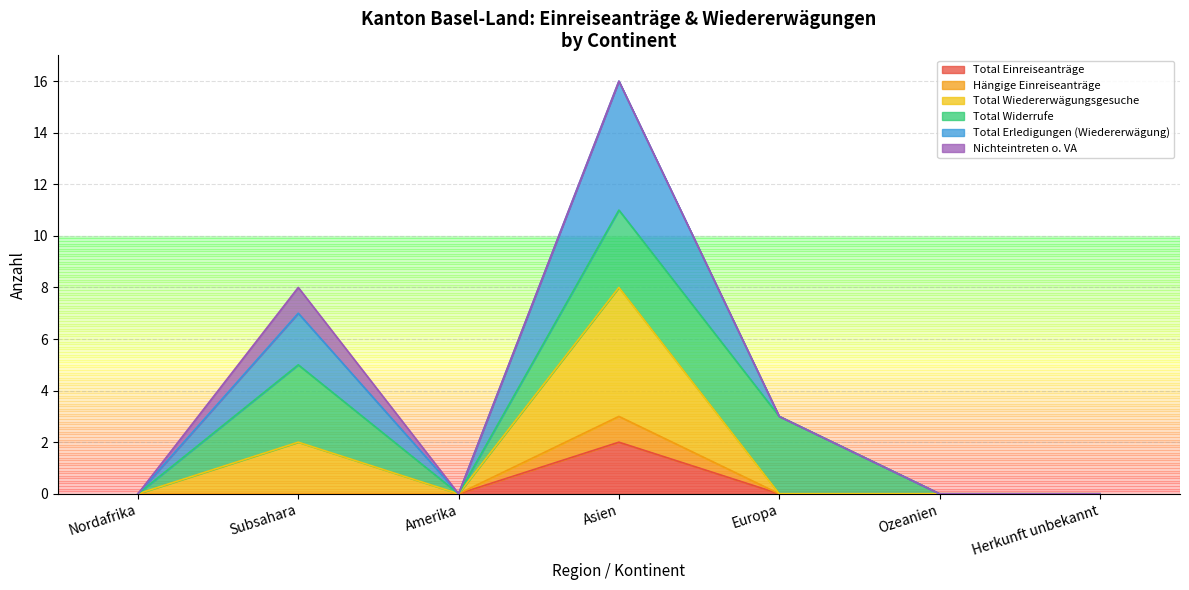

How many series are shown in this chart?

6